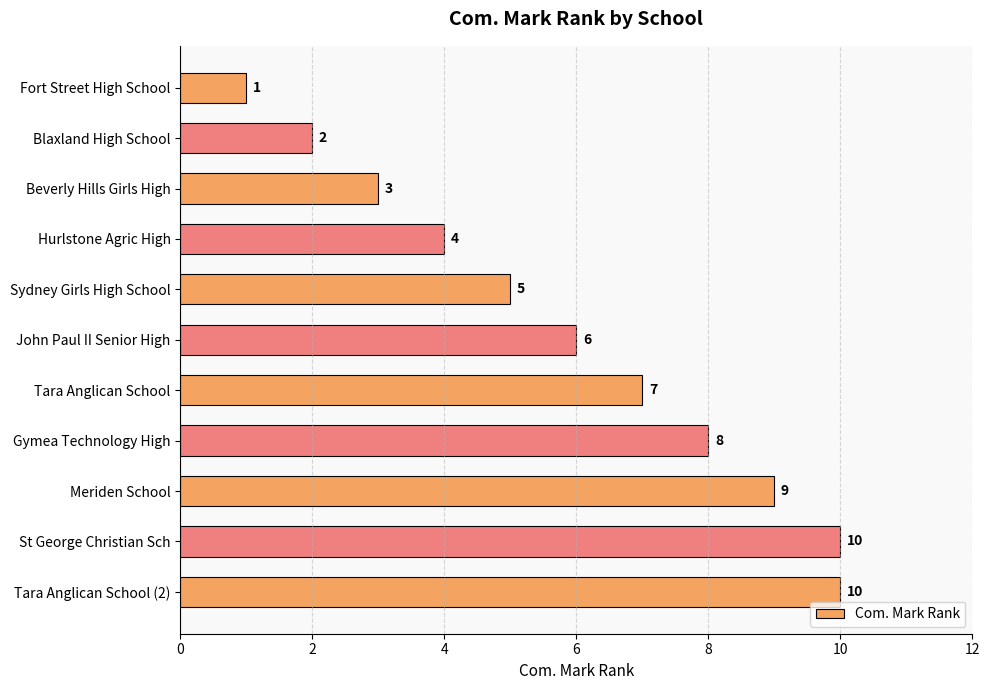

At which label is the value closest to 5?

Sydney Girls High School